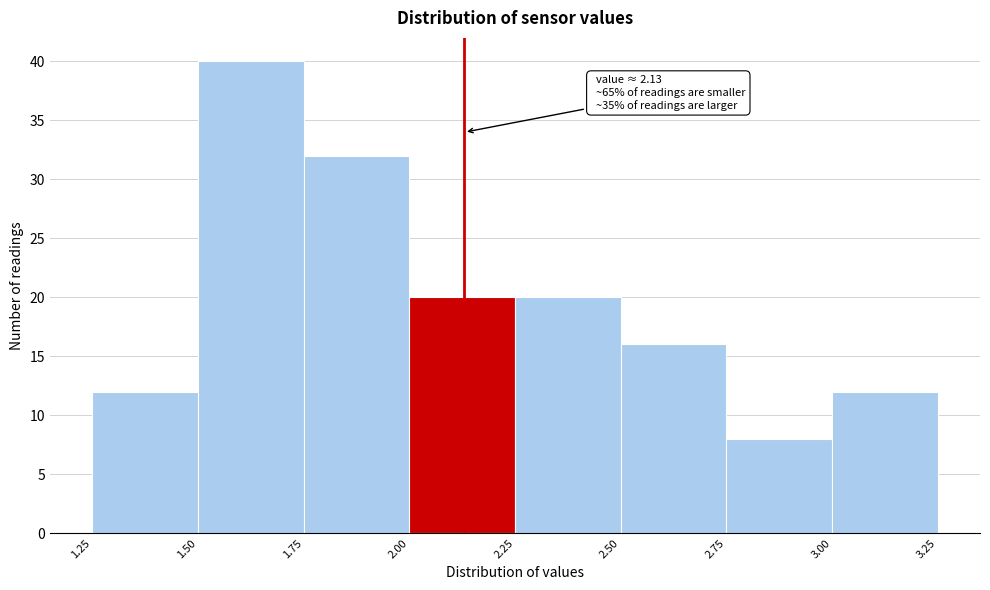

Which range on the x-axis has the tallest bar?

1.50 to 1.75